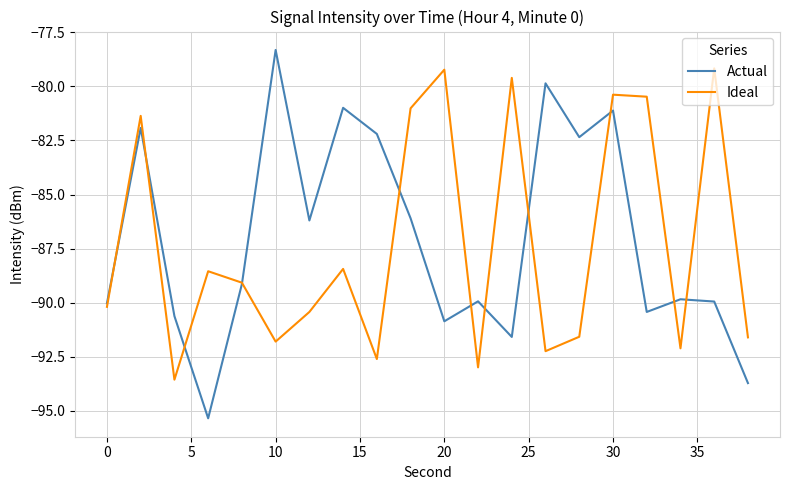

Which series has the widest spread of values?

Actual